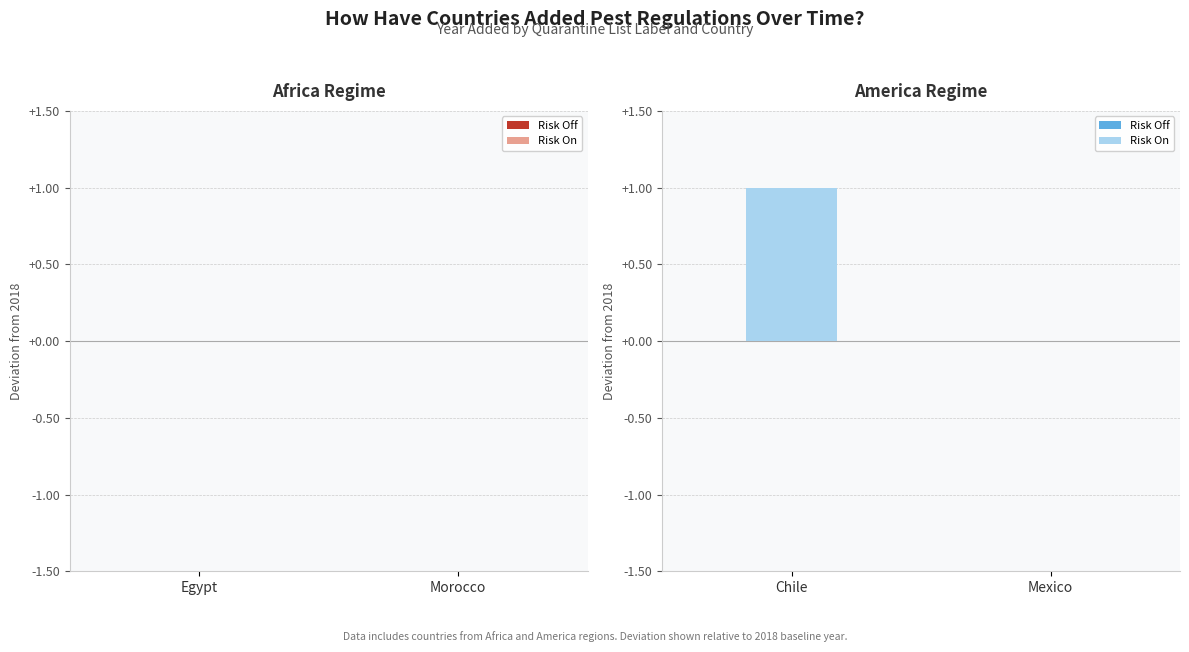

Which category has the highest value across all series?

Chile